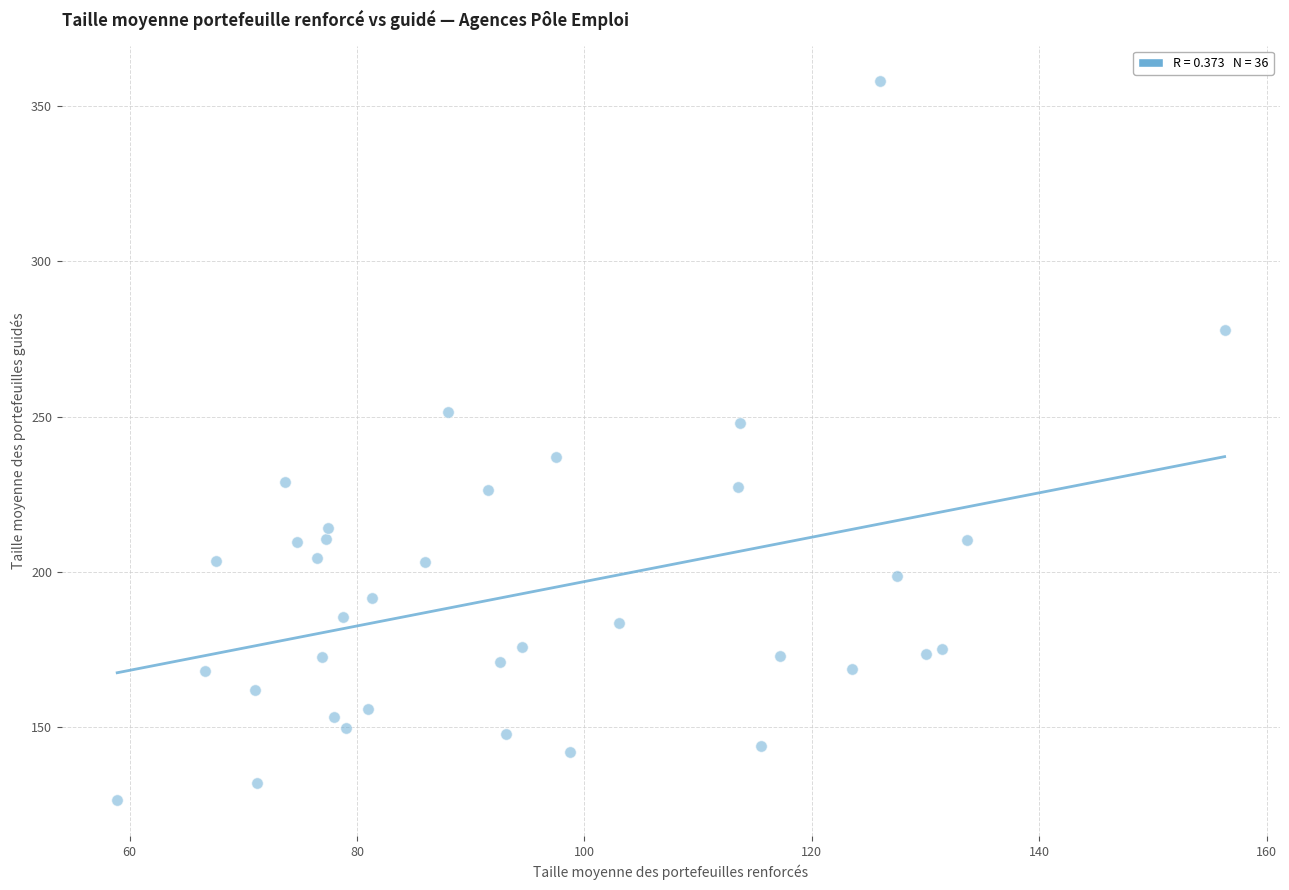

What is the range of Y values (max minus min)?

231.6